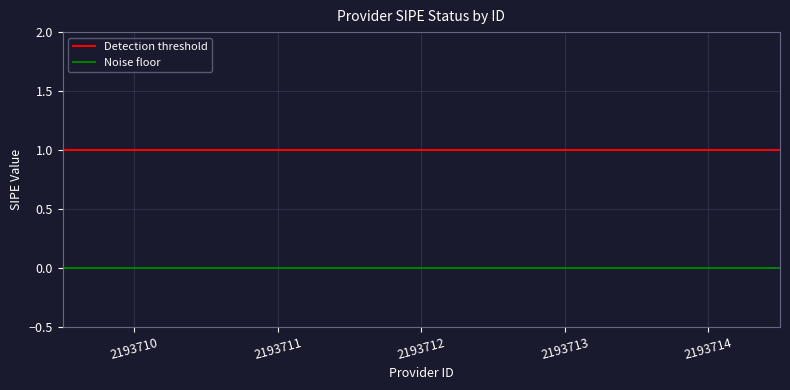

What is the average value of the Detection threshold series?

1